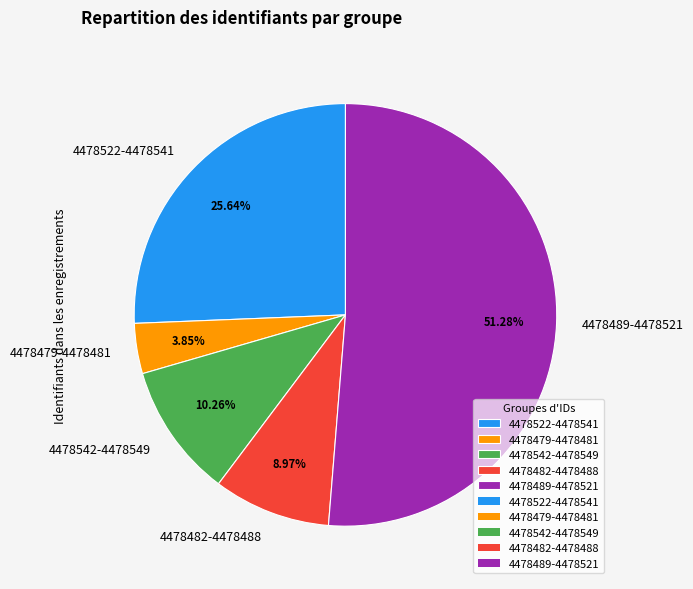

Approximately how many times larger is the value at 4478489-4478521 compared to 4478522-4478541?

2.0